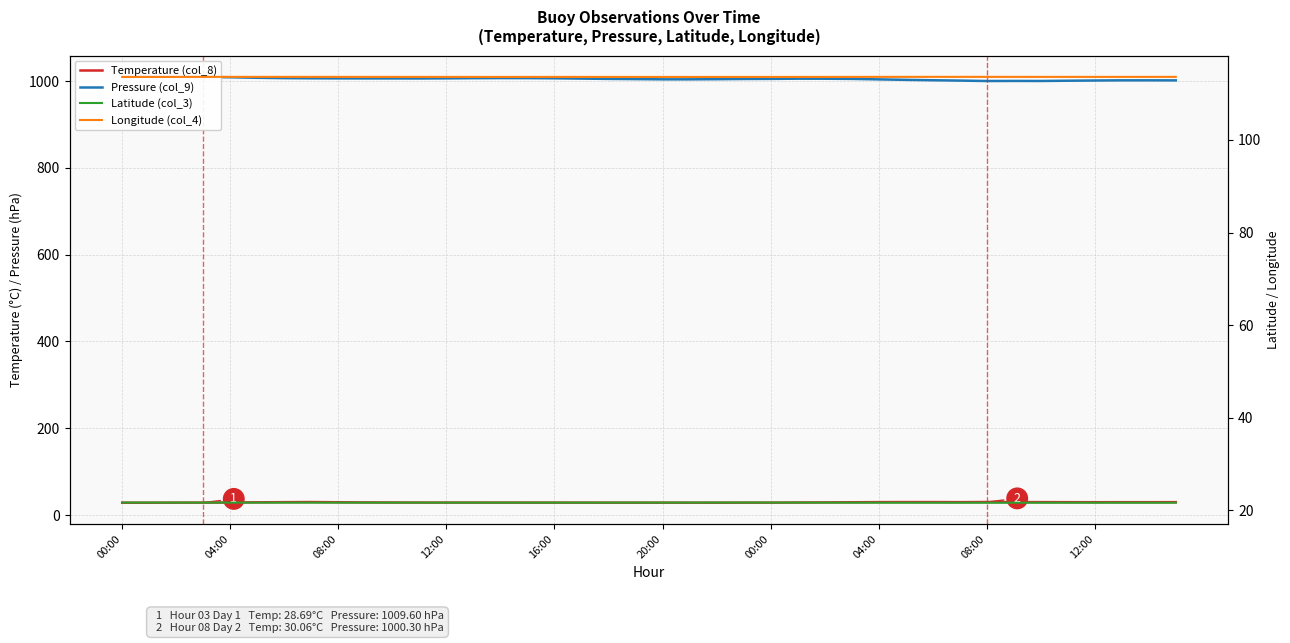

What is the highest value of the Pressure (col_9) series?

1009.9